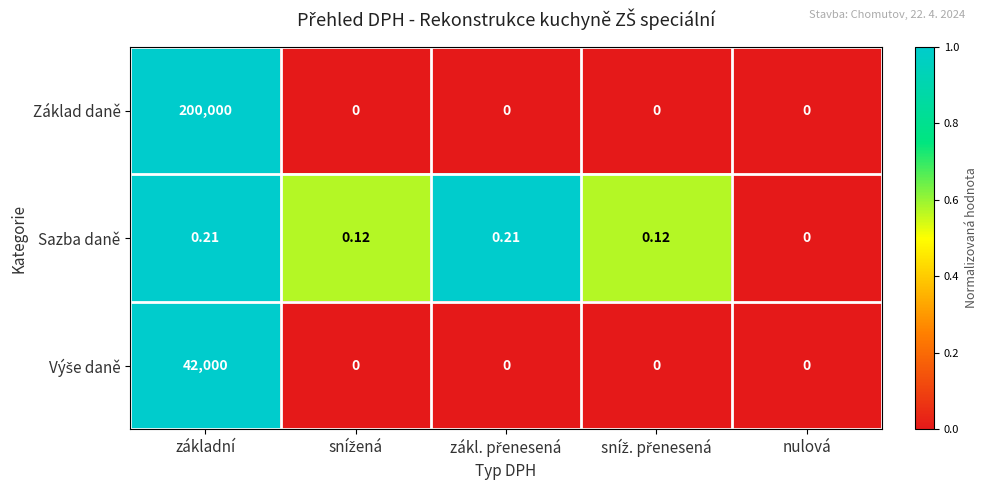

Which series has the largest total across all categories?

Základ daně